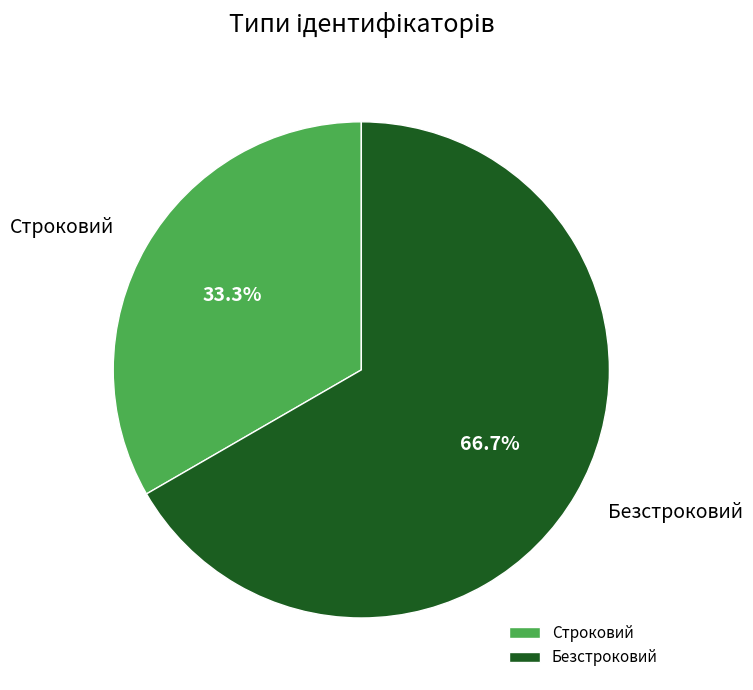

Between Строковий and Безстроковий, which is larger?

Безстроковий